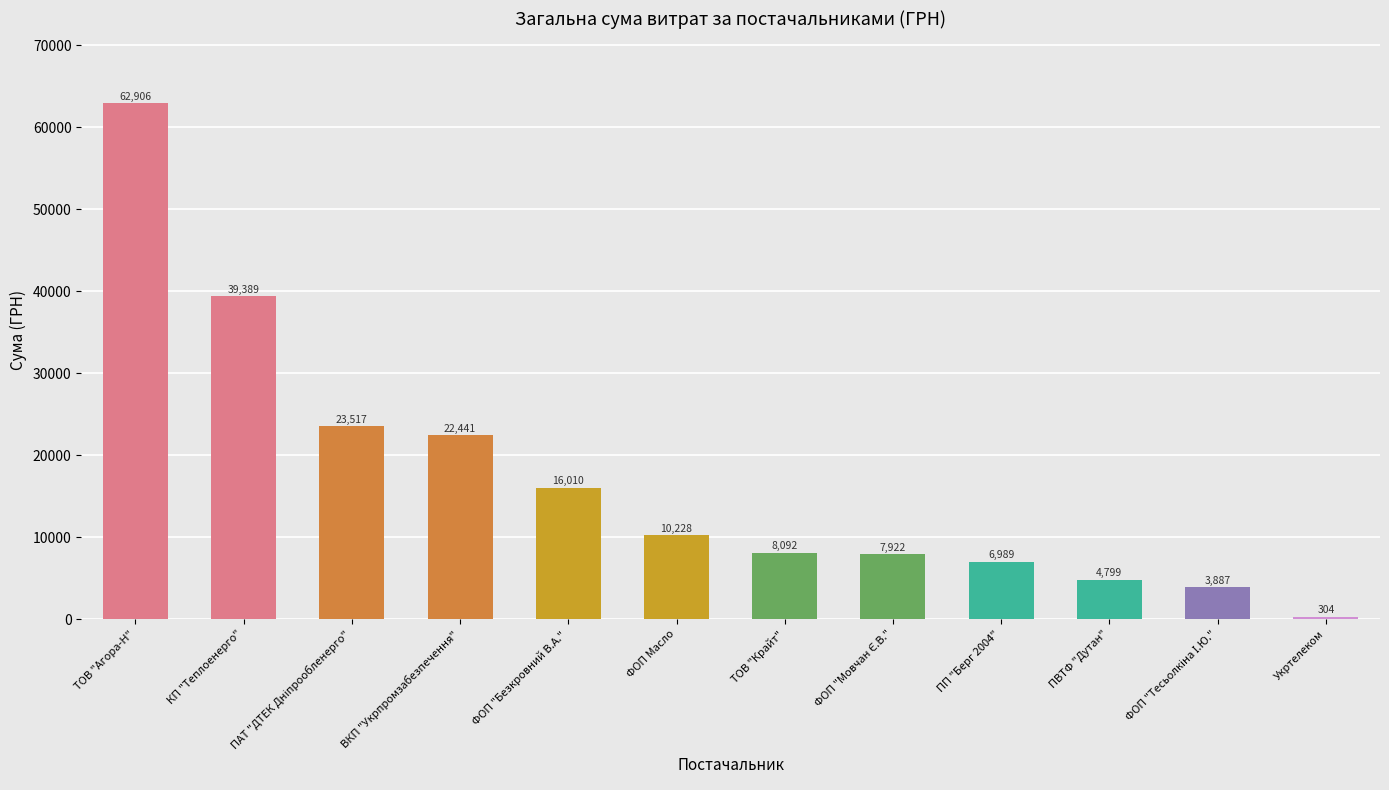

What position from the right is ПВТФ "Дутан"?

3